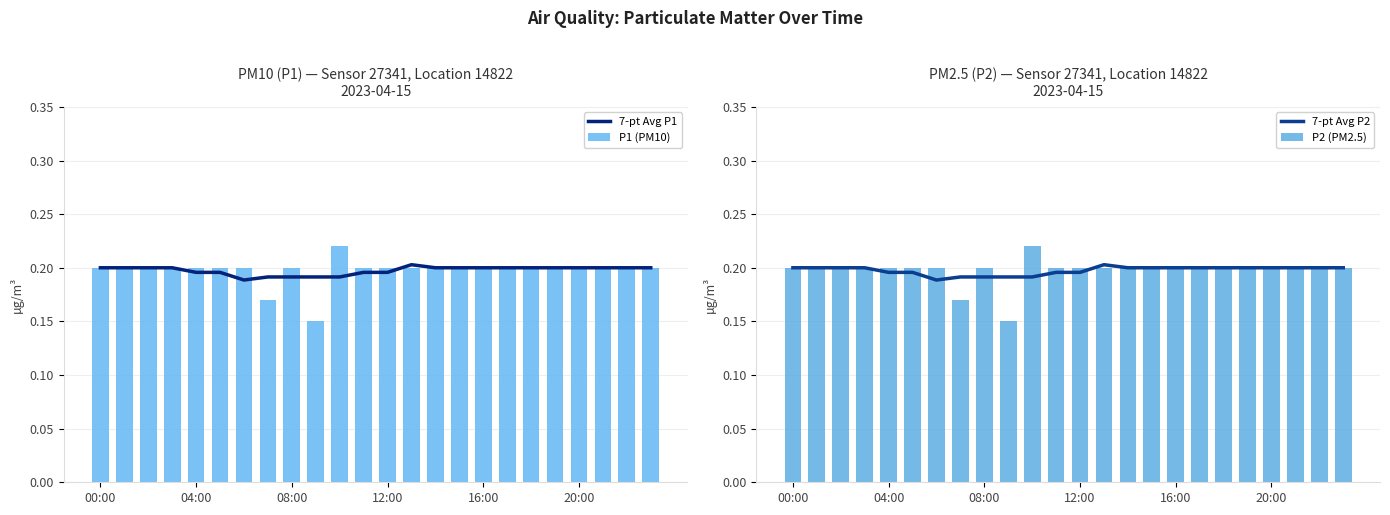

At how many categories does at least one series exceed 0?

24